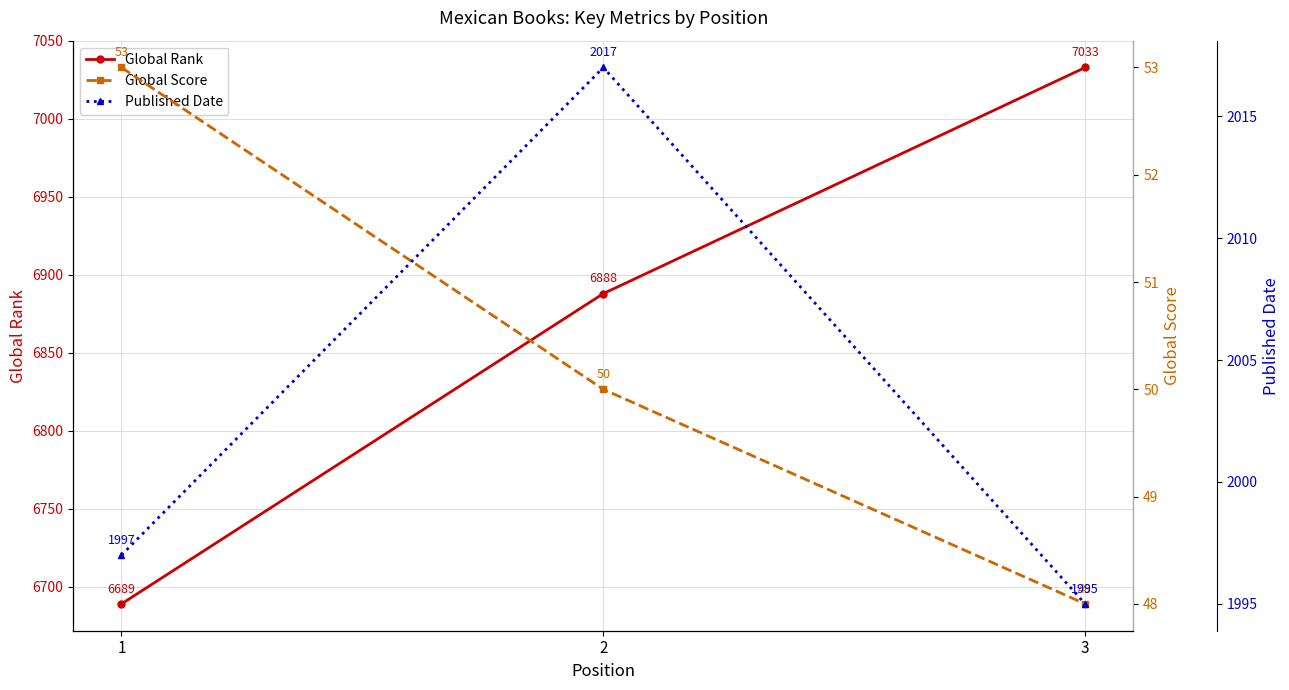

Count the number of categories in the chart.

3